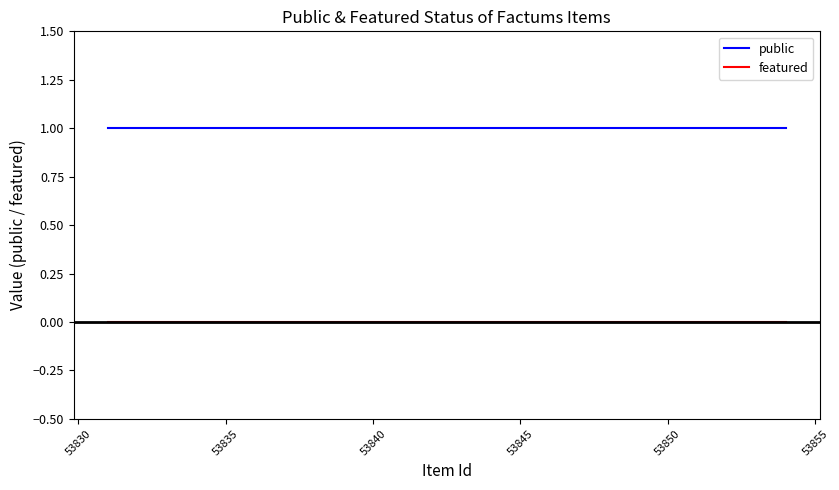

How many series are shown in this chart?

2